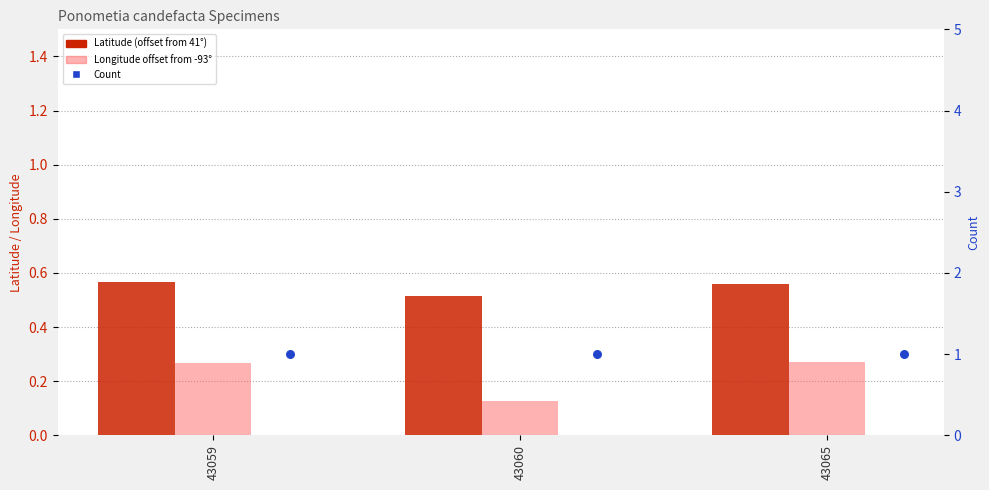

At how many categories does at least one series exceed 0?

3